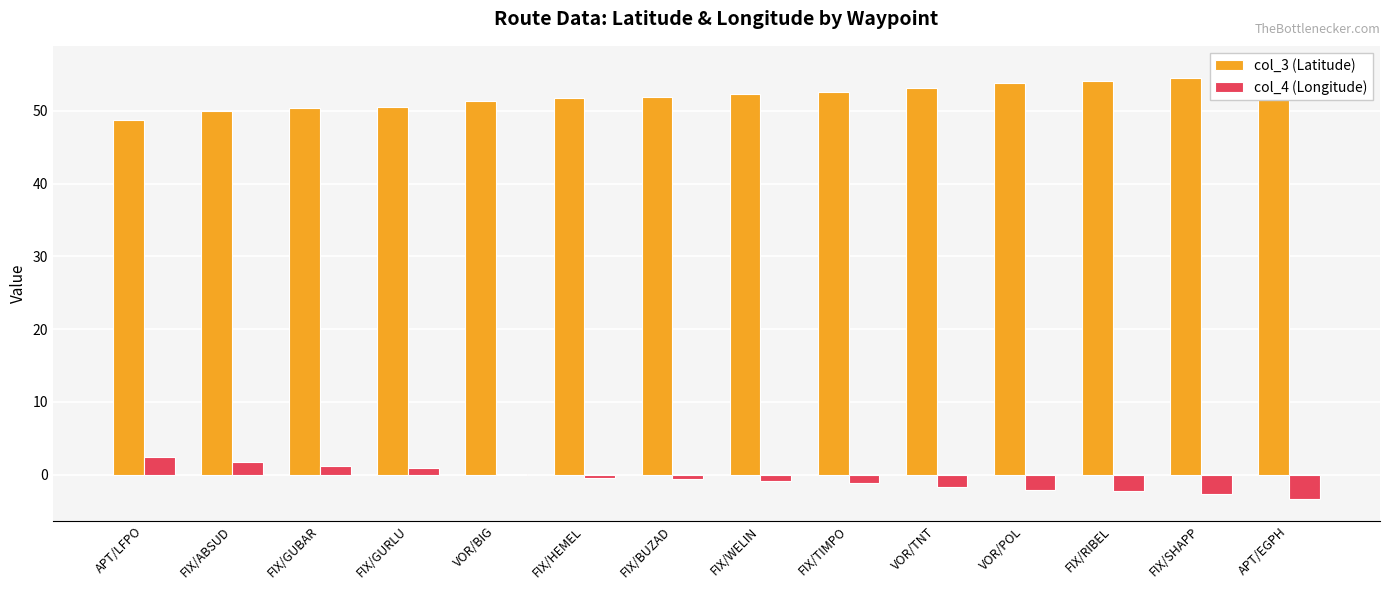

What is the total value across all series at FIX/SHAPP?

51.9